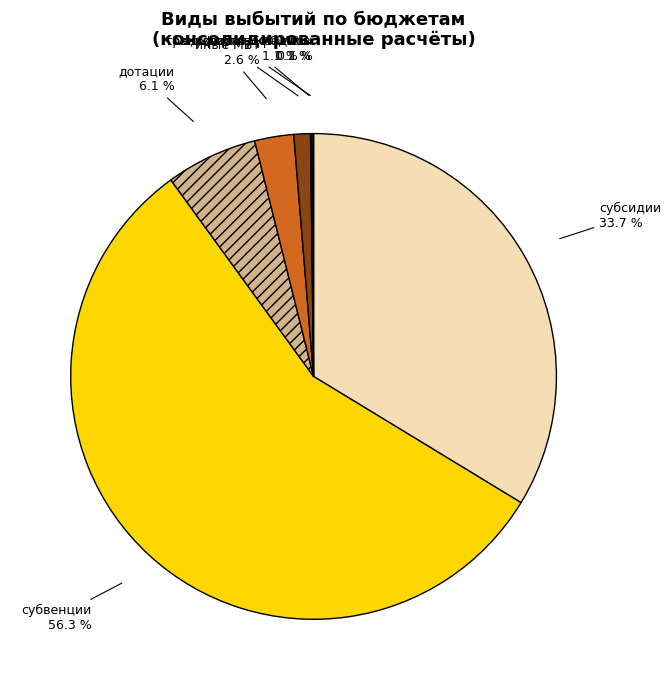

Count the number of slices in the pie.

7